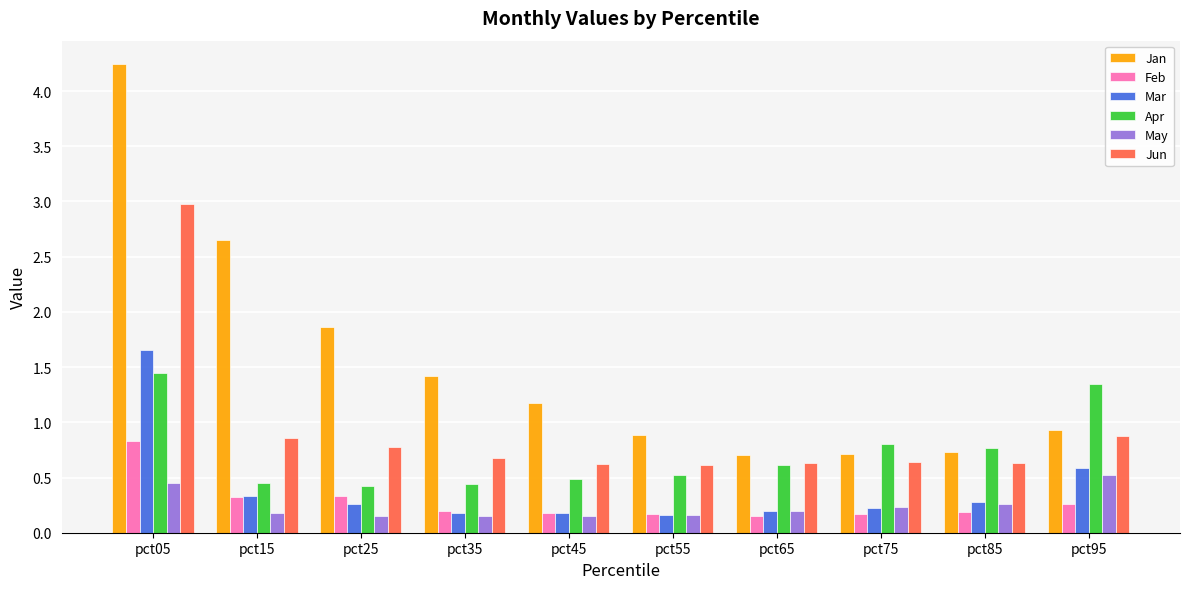

What is the sum of the May values at pct95 and pct35?

0.7